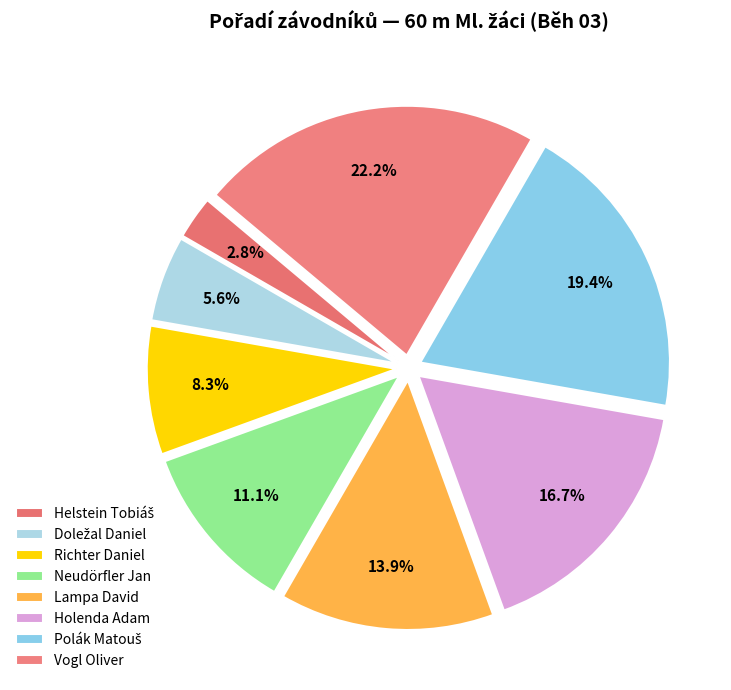

Which slice is the smallest?

Helstein Tobiáš